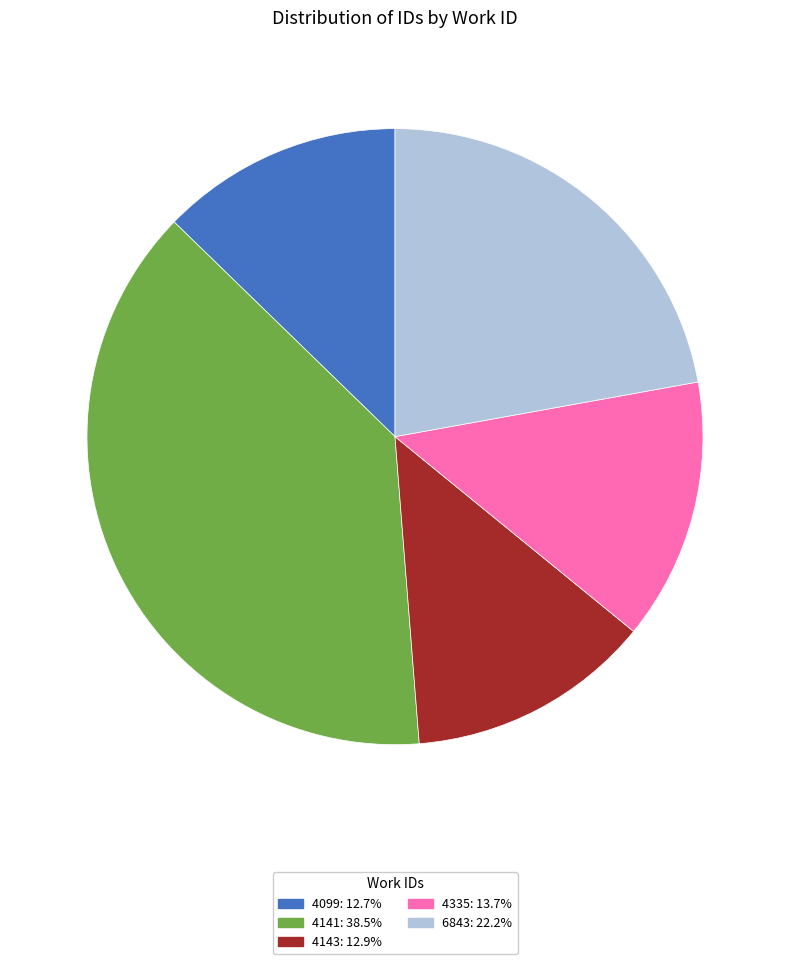

Is there a majority slice in this chart?

No